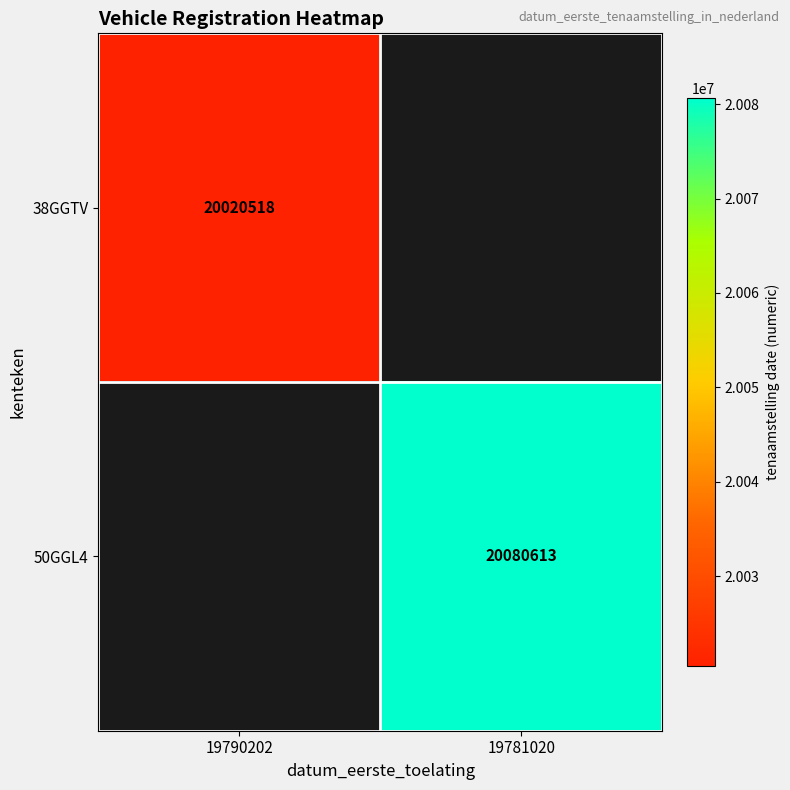

Is it true that 50GGL4 equals 20080613 at 19781020?

True